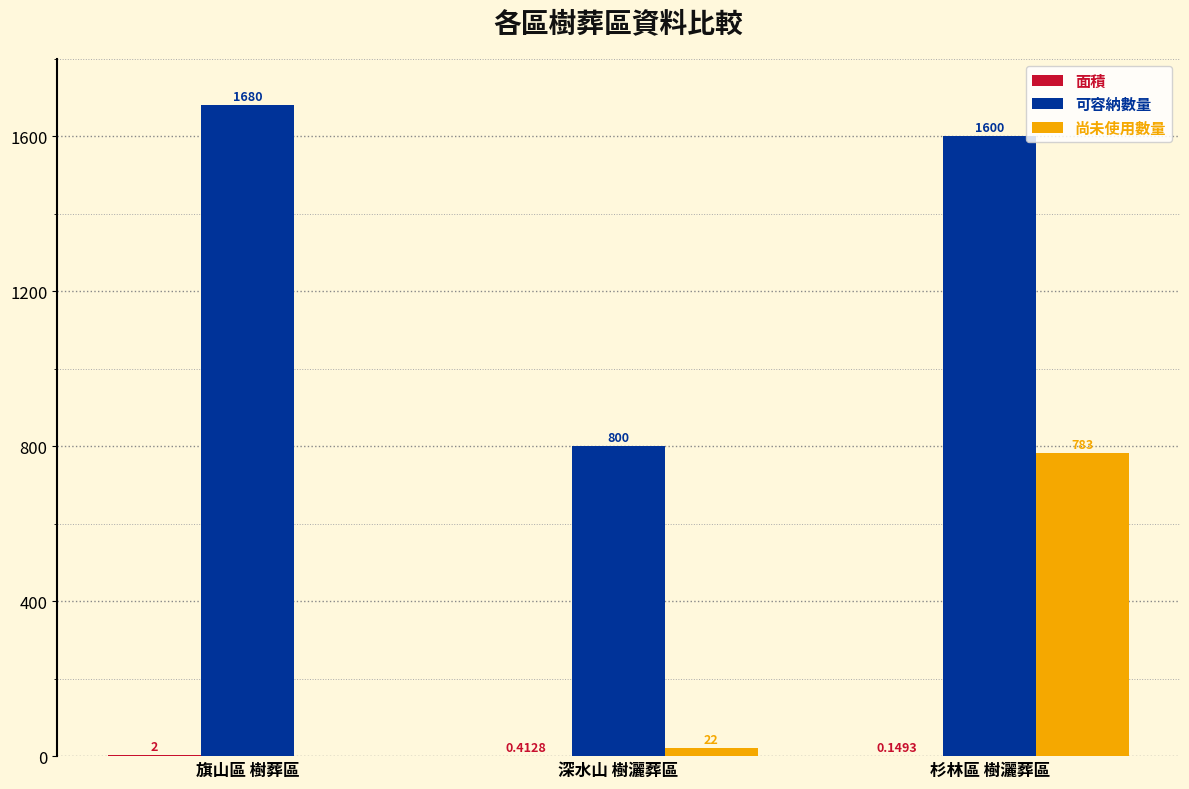

Which series changed the most between 旗山區 樹葬區 and 深水山 樹灑葬區?

可容納數量